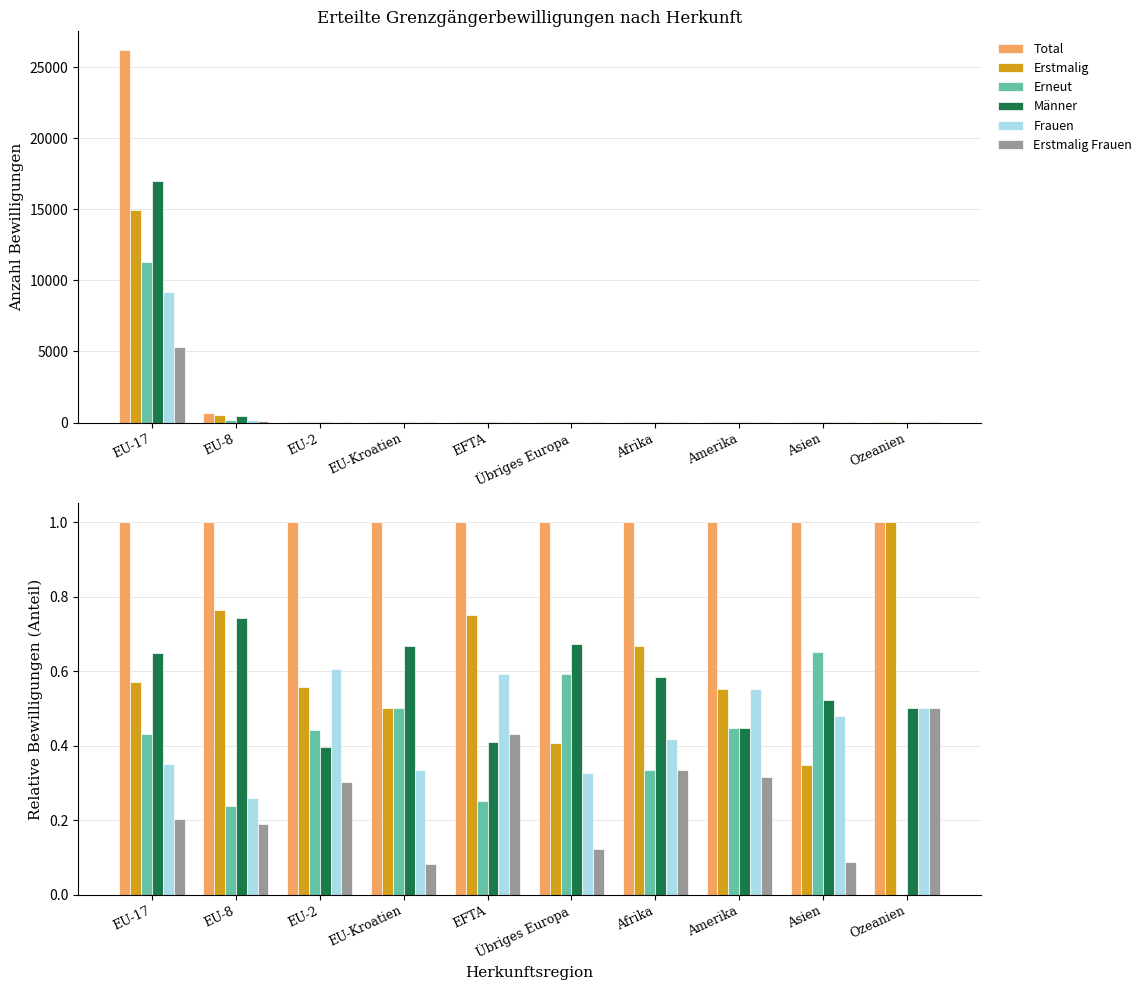

Is it true that Erstmalig Frauen equals 0.1 at Afrika?

False